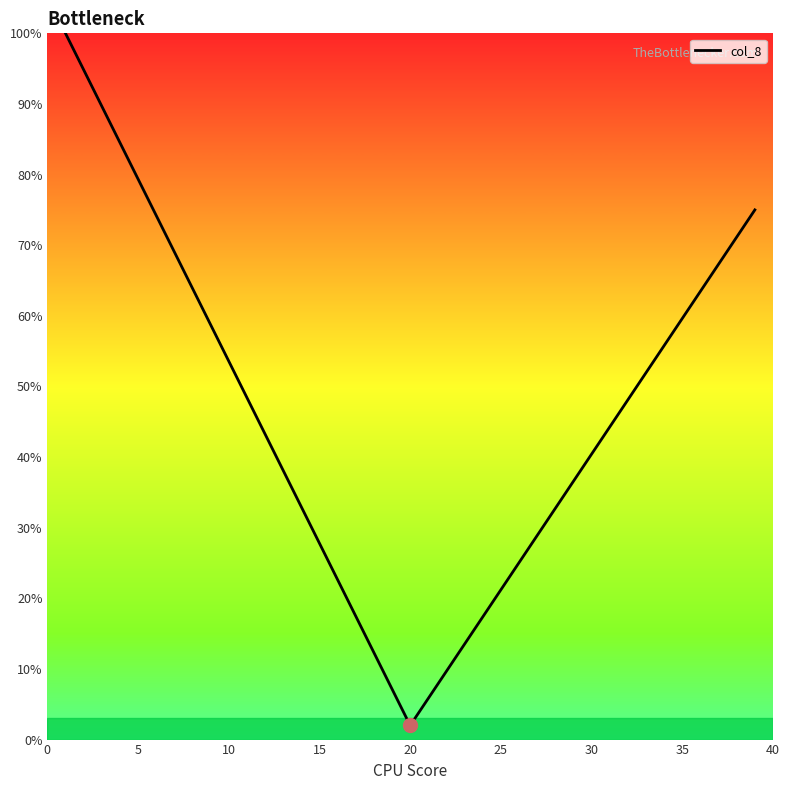

What is the difference between the maximum and minimum values?

98.0